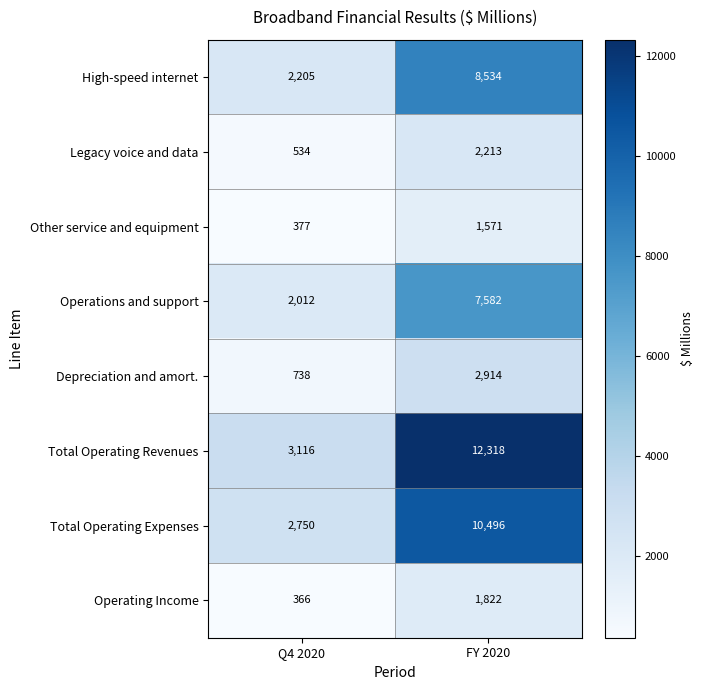

Reading left to right, what are all the values shown in this chart?

High-speed internet: Q4 2020=2205	FY 2020=8534
Legacy voice and data: Q4 2020=534	FY 2020=2213
Other service and equipment: Q4 2020=377	FY 2020=1571
Operations and support: Q4 2020=2012	FY 2020=7582
Depreciation and amort.: Q4 2020=738	FY 2020=2914
Total Operating Revenues: Q4 2020=3116	FY 2020=12318
Total Operating Expenses: Q4 2020=2750	FY 2020=10496
Operating Income: Q4 2020=366	FY 2020=1822